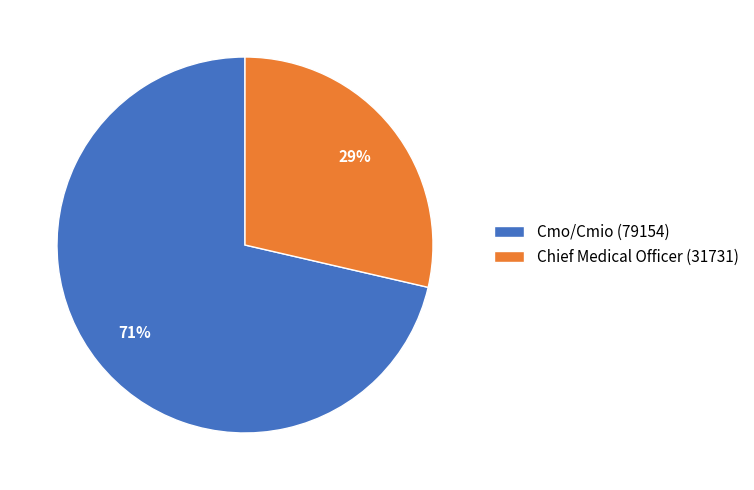

Does any single category account for the majority?

Yes